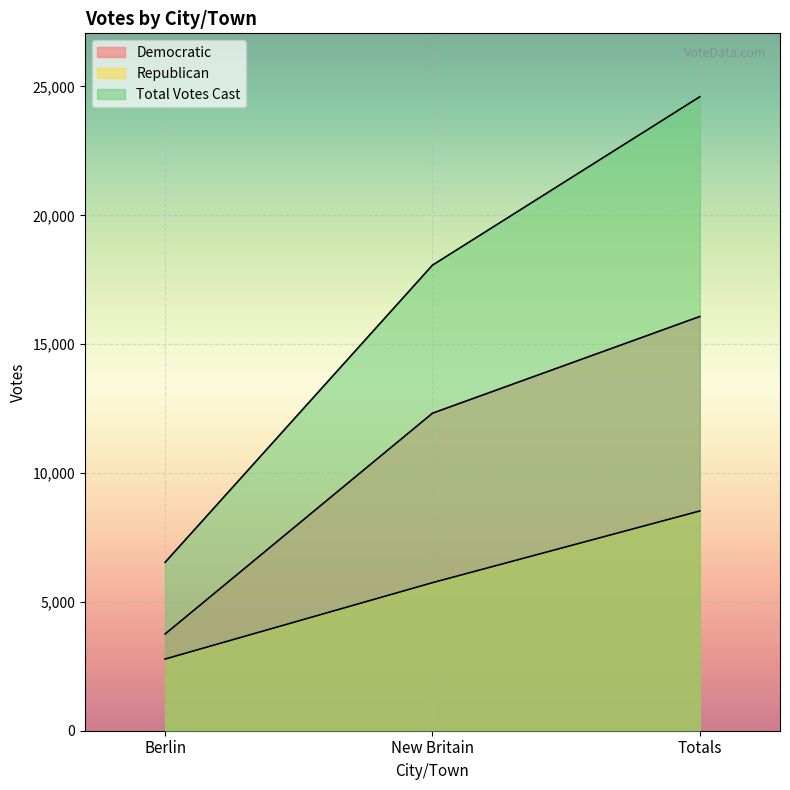

Rank the series by their average value, from highest to lowest.

Total Votes Cast, Democratic, Republican